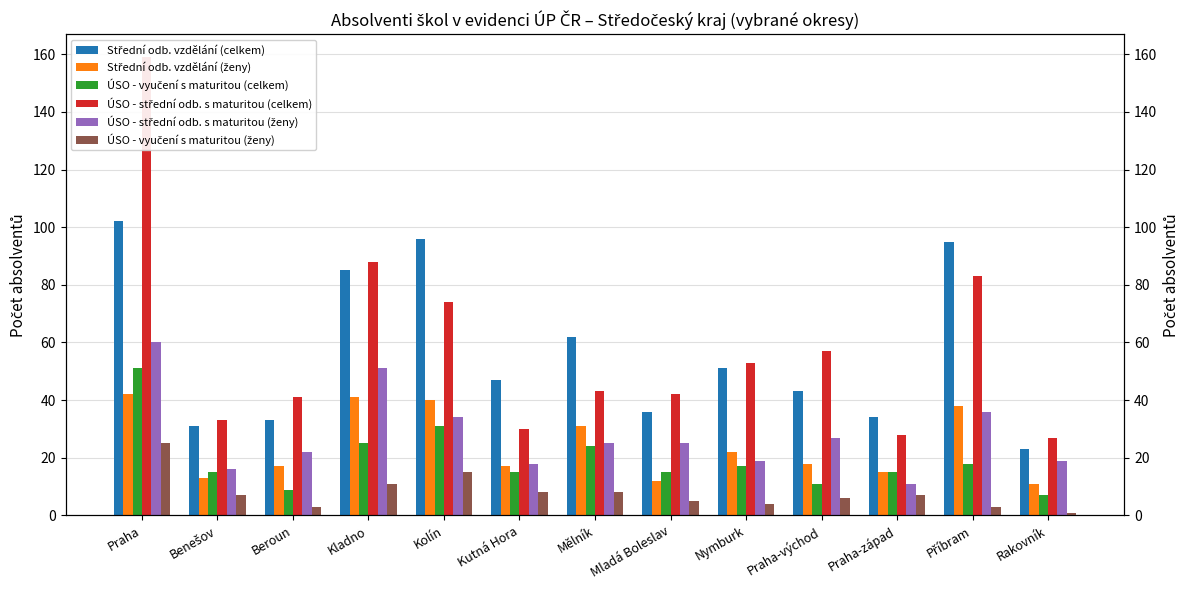

Rank the categories by ÚSO - vyučení s maturitou (ženy) value from highest to lowest.

Praha, Kolín, Kladno, Kutná Hora, Mělník, Benešov, Praha-západ, Praha-východ, Mladá Boleslav, Nymburk, Beroun, Příbram, Rakovník